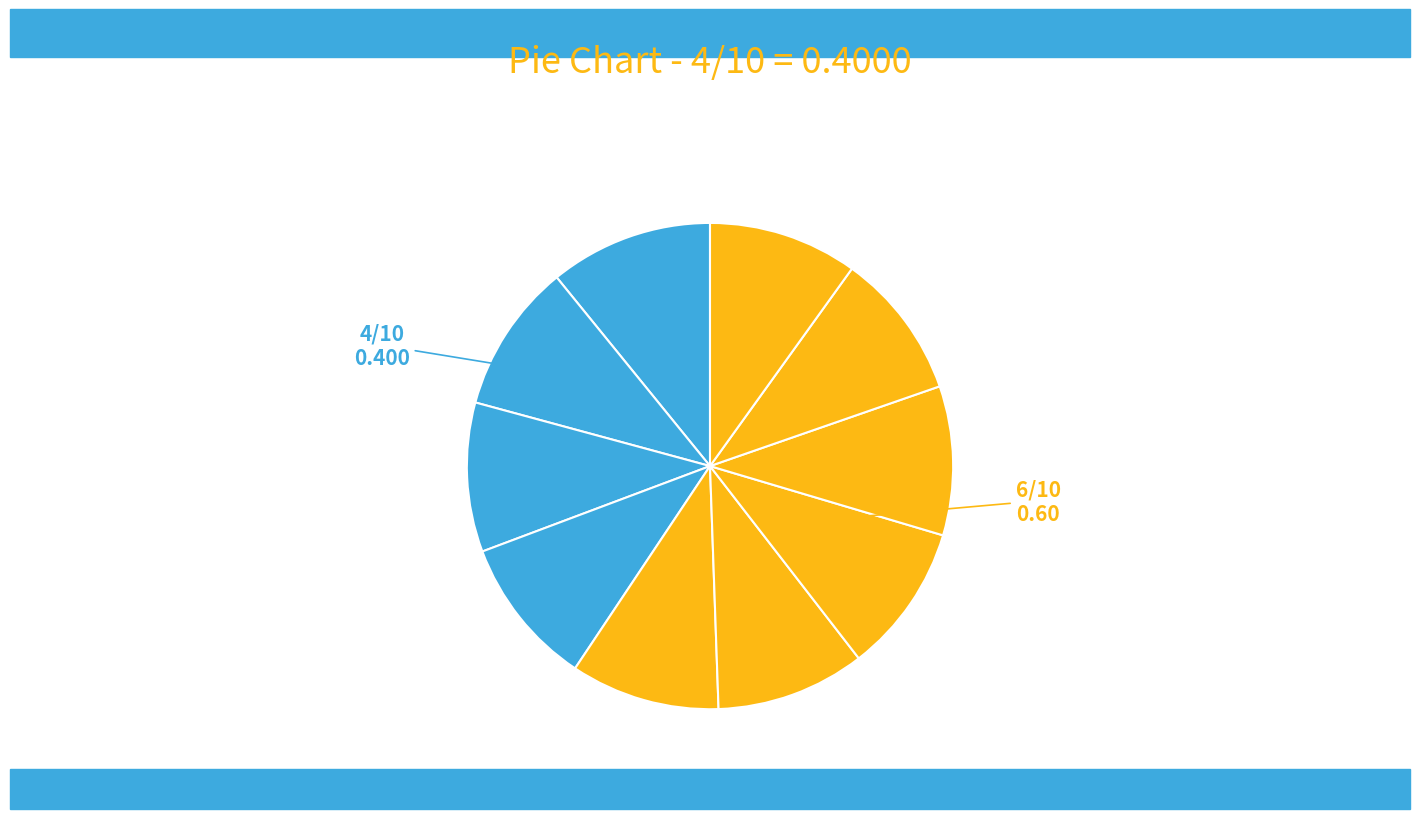

How many slices are in this pie chart?

10